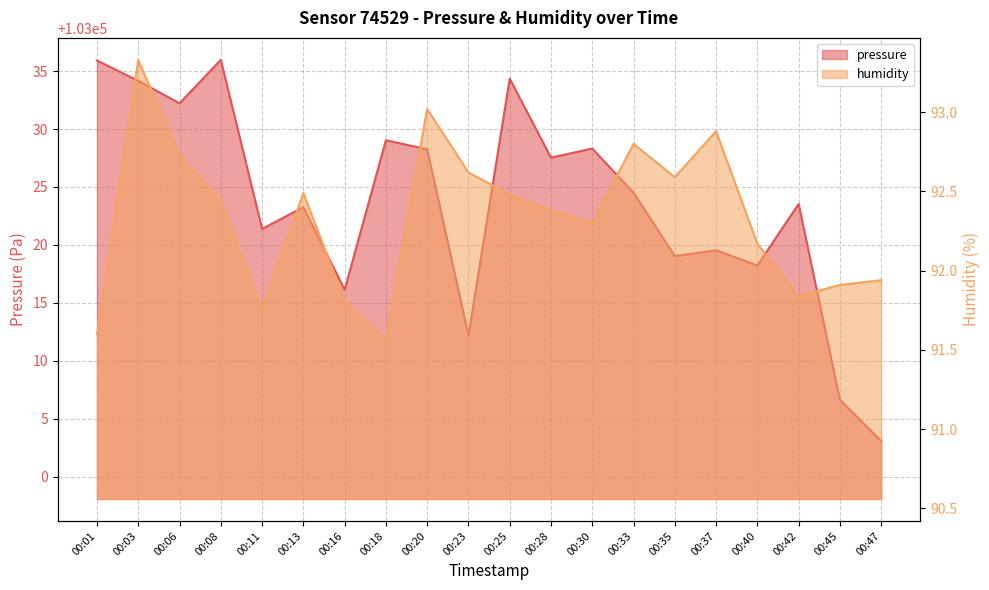

In pressure, how many points are lower than both neighbors (excluding endpoints)?

7